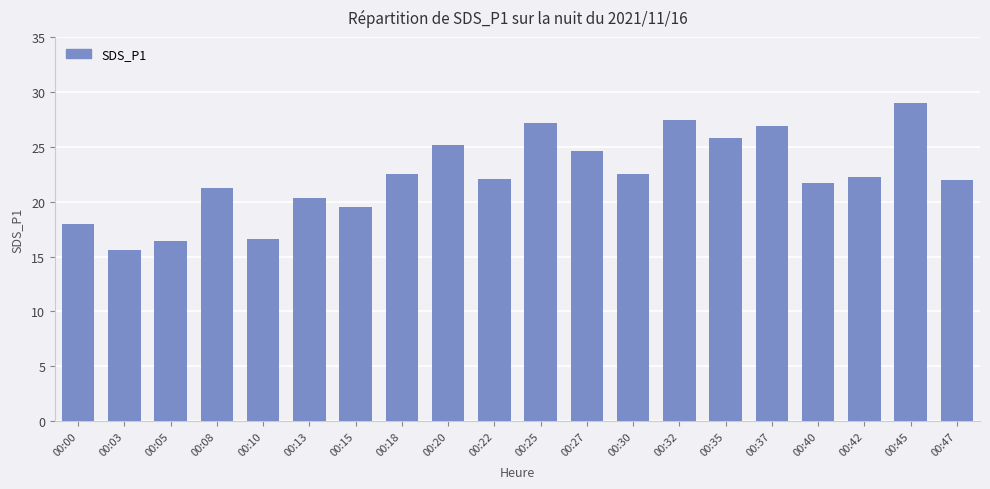

Are the bars grouped side by side (vs. stacked)?

No